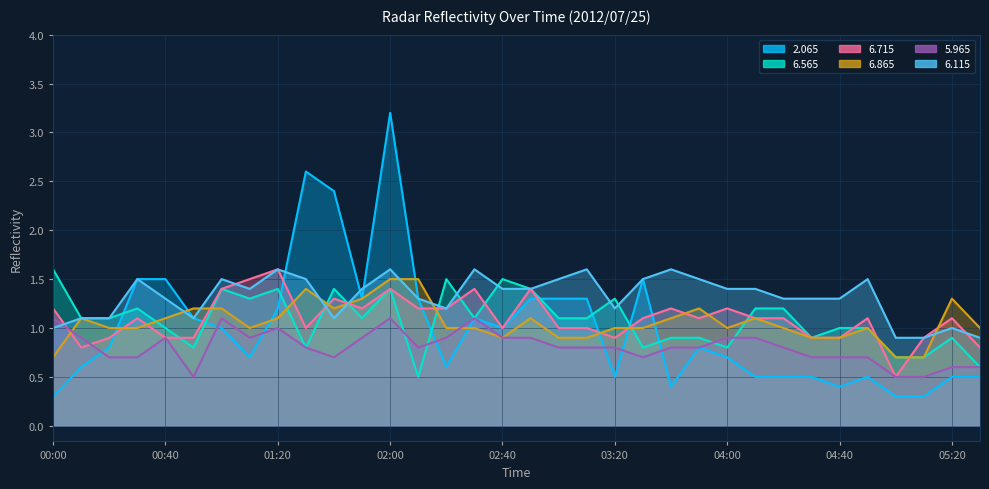

Which category has the lowest value in the 2.065 series?

00:00